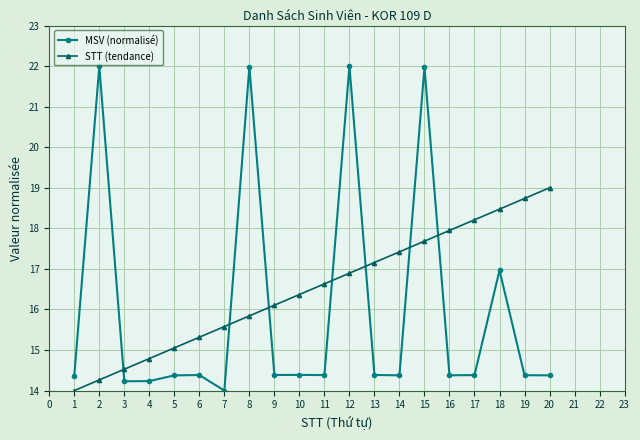

Is it true that STT (tendance) equals 8.6 at 8?

False